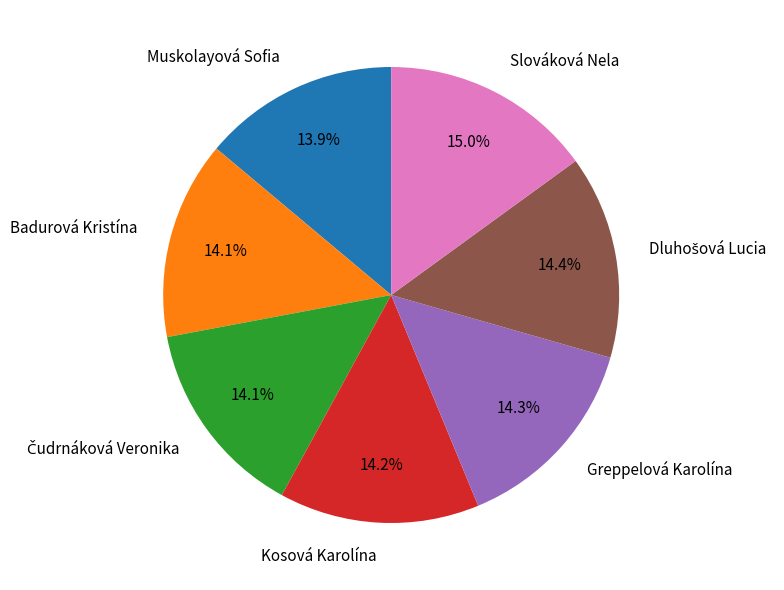

Is it true that Slováková Nela is 24% of the pie?

False